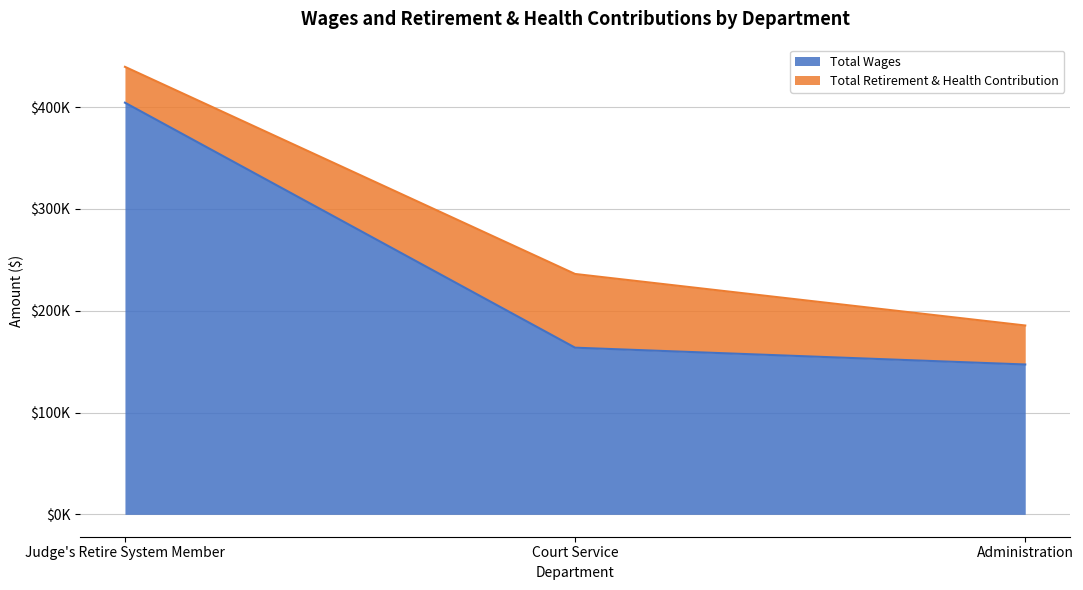

The chart shows a value of 163707 at Court Service. True or false?

True